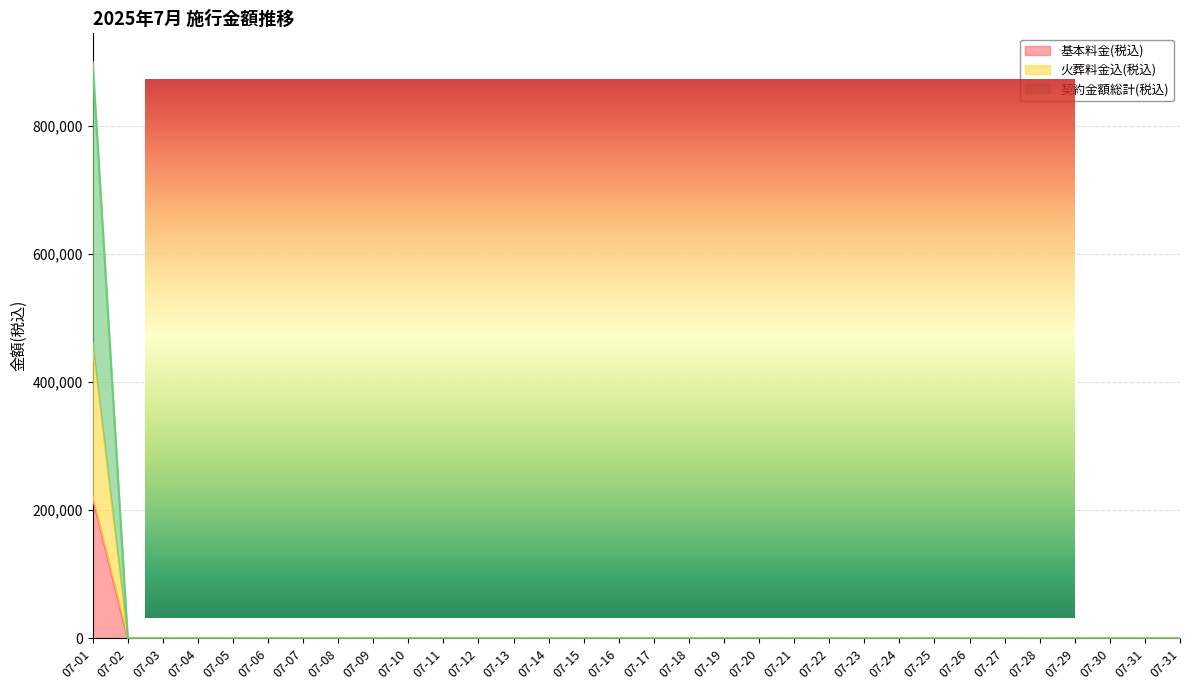

Which has a higher value, 07-11 or 07-17?

07-11